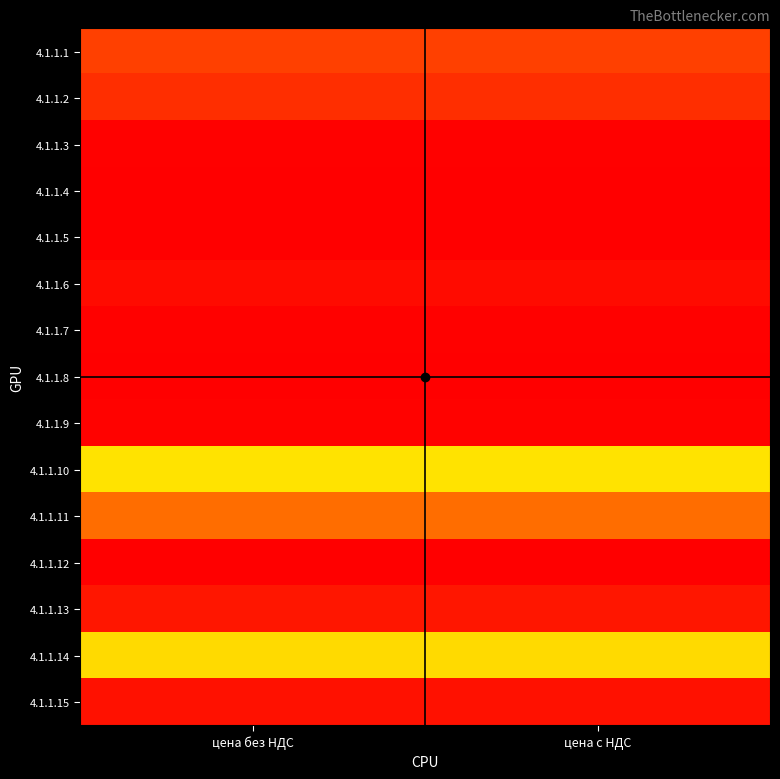

Reading left to right, transcribe all the data shown in this chart.

4.1.1.1: цена без НДС=0.1	цена с НДС=0.1
4.1.1.2: цена без НДС=0.1	цена с НДС=0.1
4.1.1.3: цена без НДС=0.0	цена с НДС=0.0
4.1.1.4: цена без НДС=0.0	цена с НДС=0.0
4.1.1.5: цена без НДС=0.0	цена с НДС=0.0
4.1.1.6: цена без НДС=0.0	цена с НДС=0.0
4.1.1.7: цена без НДС=0.0	цена с НДС=0.0
4.1.1.8: цена без НДС=0.0	цена с НДС=0.0
4.1.1.9: цена без НДС=0.0	цена с НДС=0.0
4.1.1.10: цена без НДС=0.7	цена с НДС=0.7
4.1.1.11: цена без НДС=0.1	цена с НДС=0.1
4.1.1.12: цена без НДС=1.0	цена с НДС=1.0
4.1.1.13: цена без НДС=0.0	цена с НДС=0.0
4.1.1.14: цена без НДС=0.3	цена с НДС=0.3
4.1.1.15: цена без НДС=0.0	цена с НДС=0.0